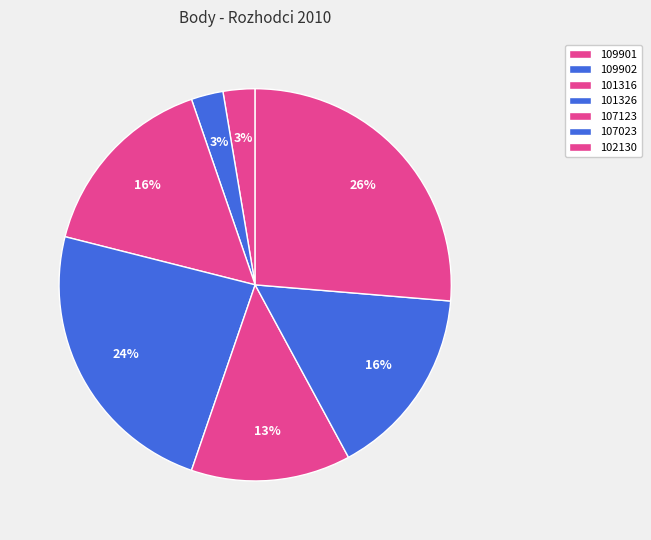

To the nearest percent, what portion does 101326 represent?

24%